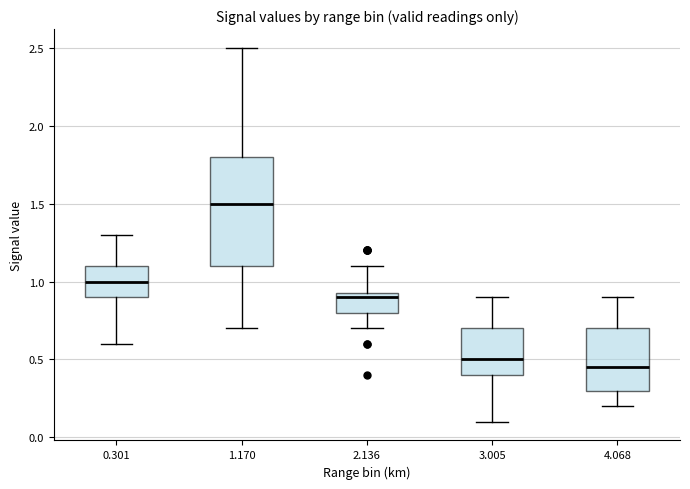

Which box's median line is the highest?

1.170